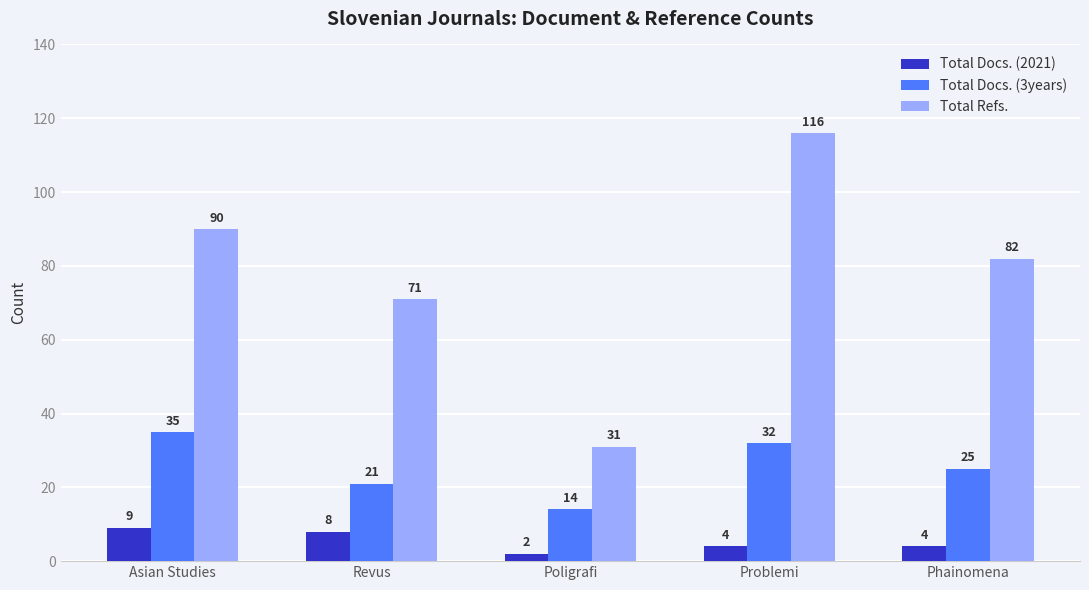

What is the lowest value of the Total Docs. (3years) series?

14